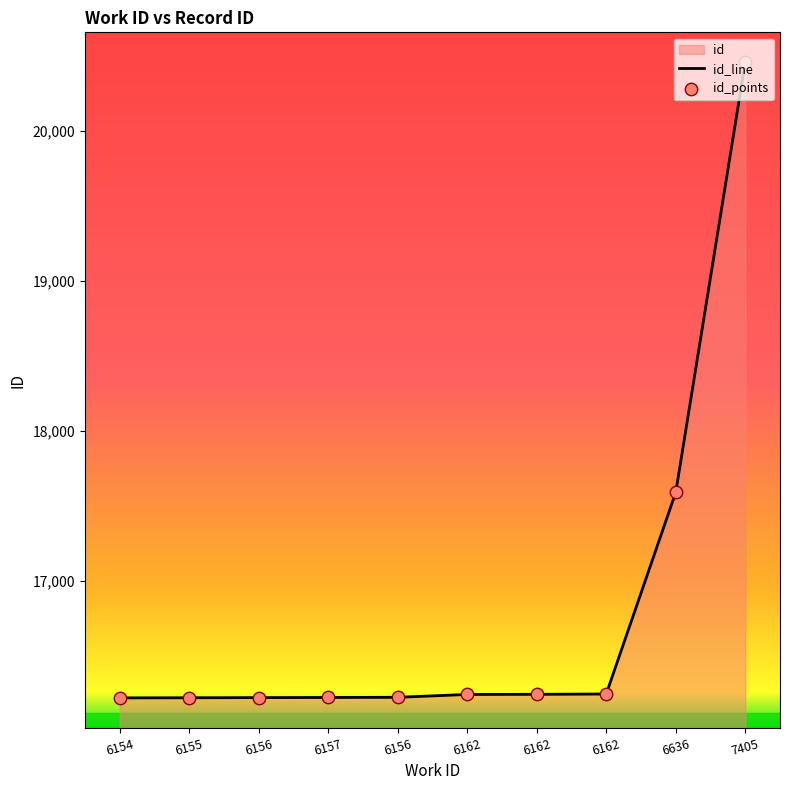

Approximately how many times larger is the value at 6154 compared to 7405?

0.8